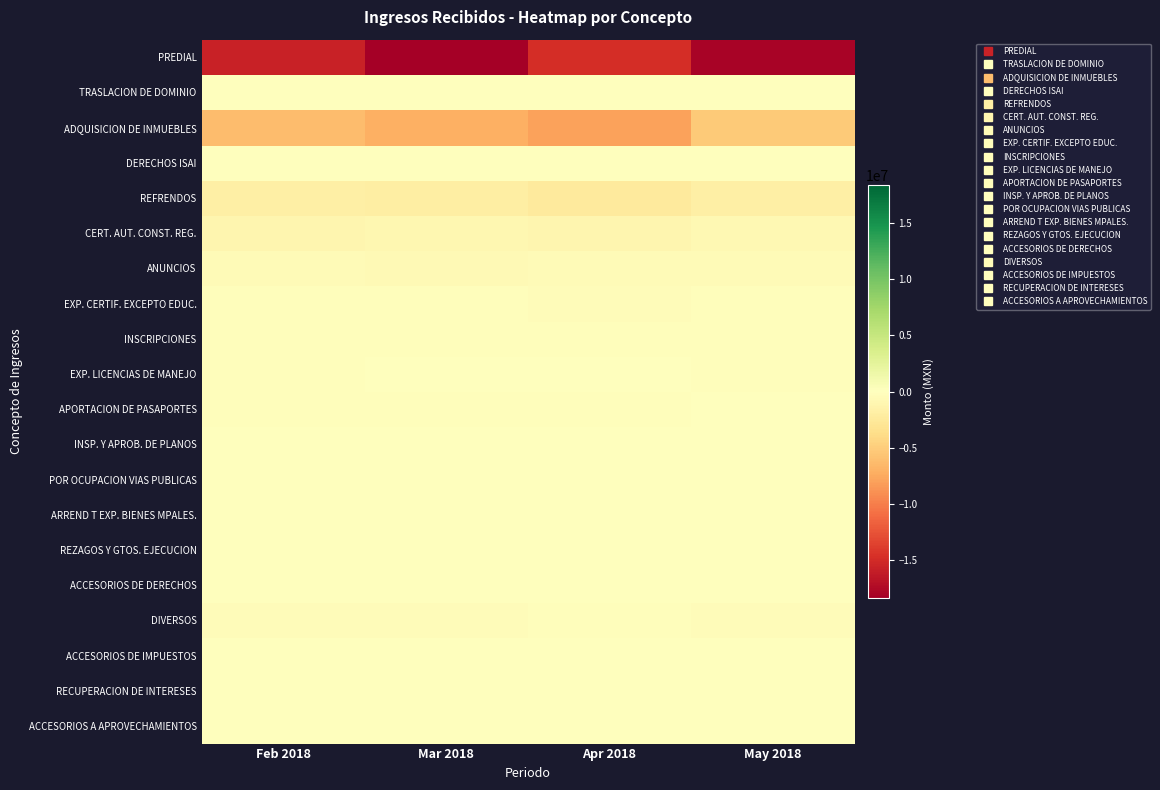

At which category does the chart reach its peak across all series?

Feb 2018